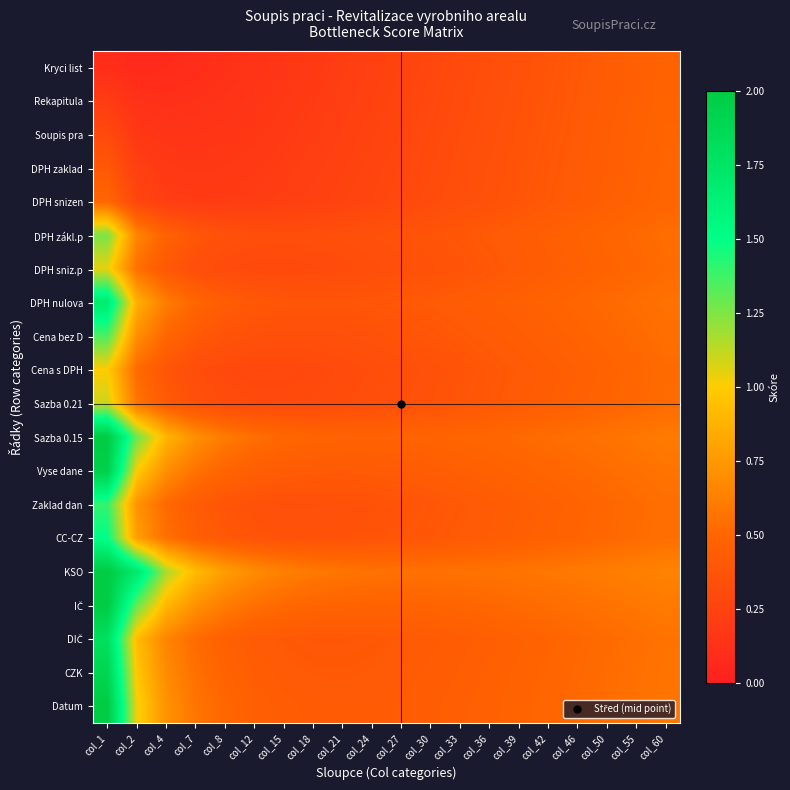

At how many categories does at least one series exceed 1?

3